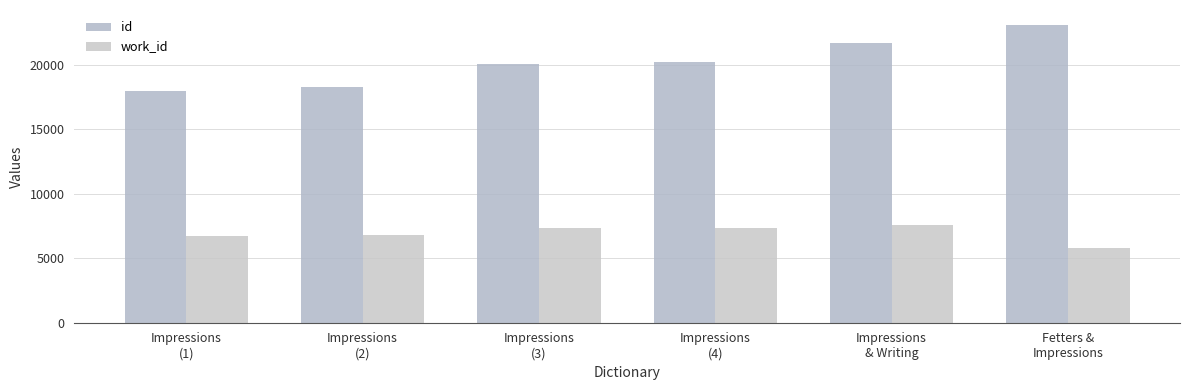

What is the label of the 3rd bar from the left?

Impressions
(3)